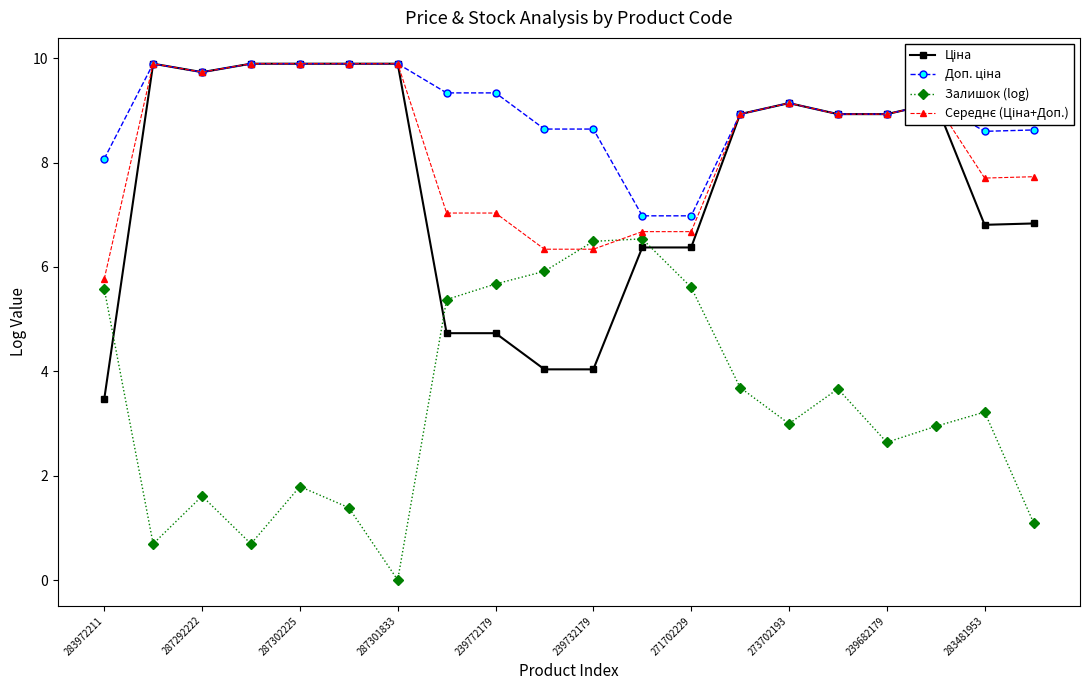

How many interior local peaks does the Залишок (log) series have?

5